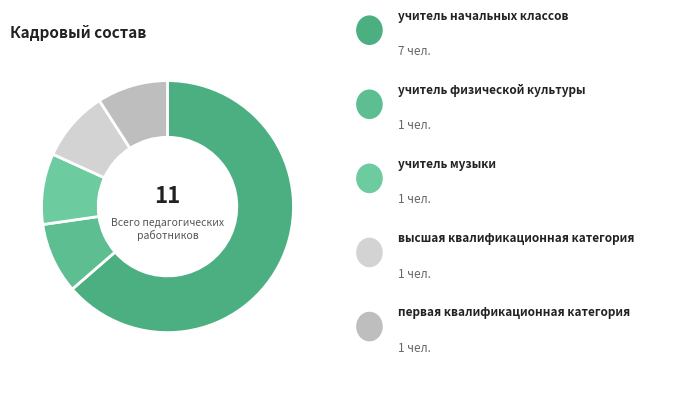

Is there any slice that represents more than half of the pie?

Yes